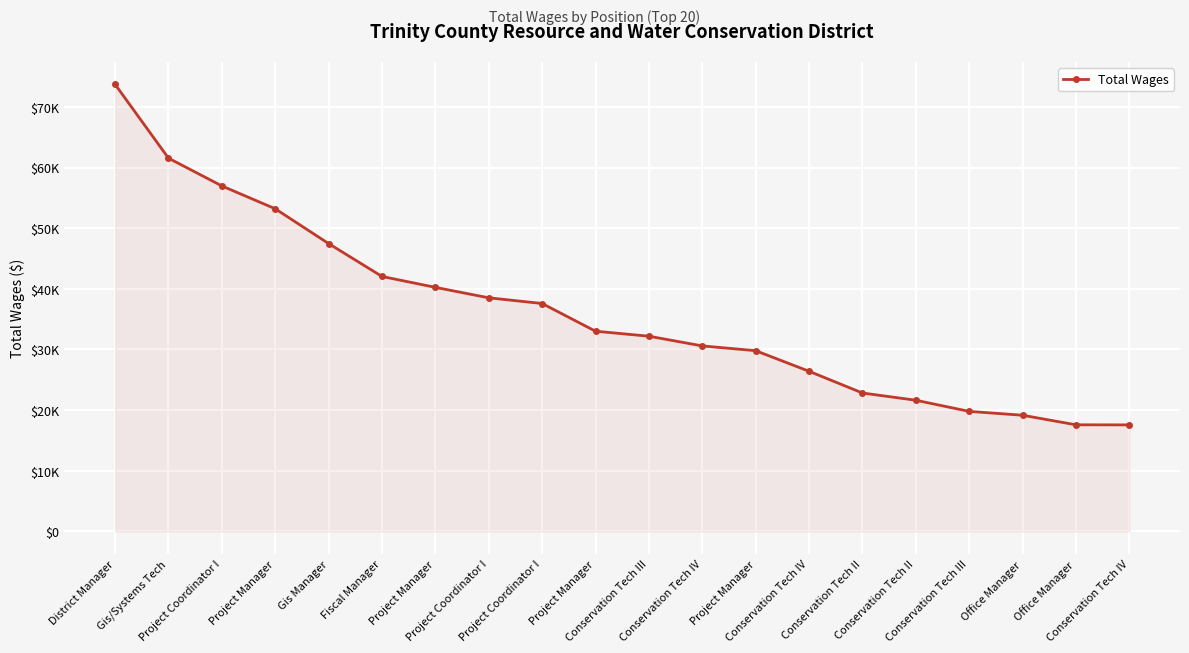

Which has a higher value, Conservation Tech II or Gis Manager?

Gis Manager